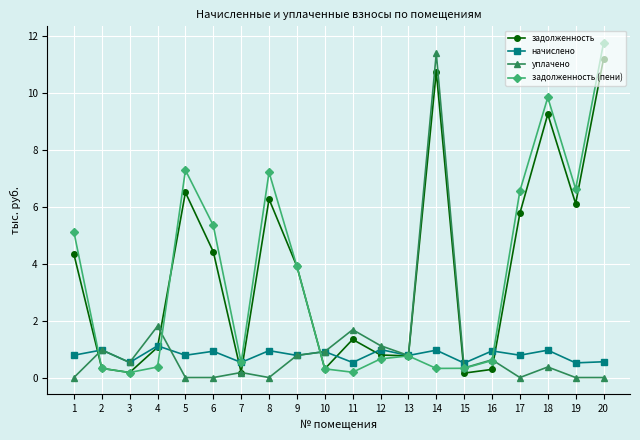

At how many categories does at least one series exceed 0?

20